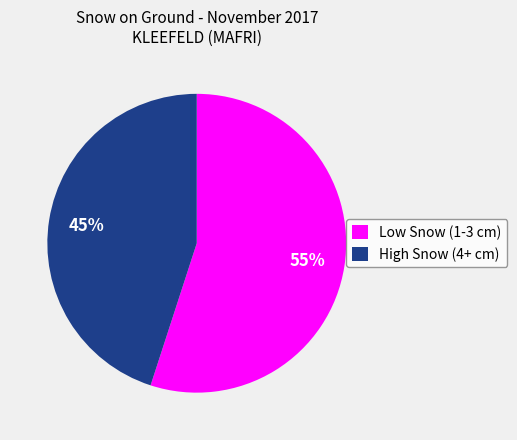

Which category has the biggest portion of the pie?

Low Snow (1-3 cm)